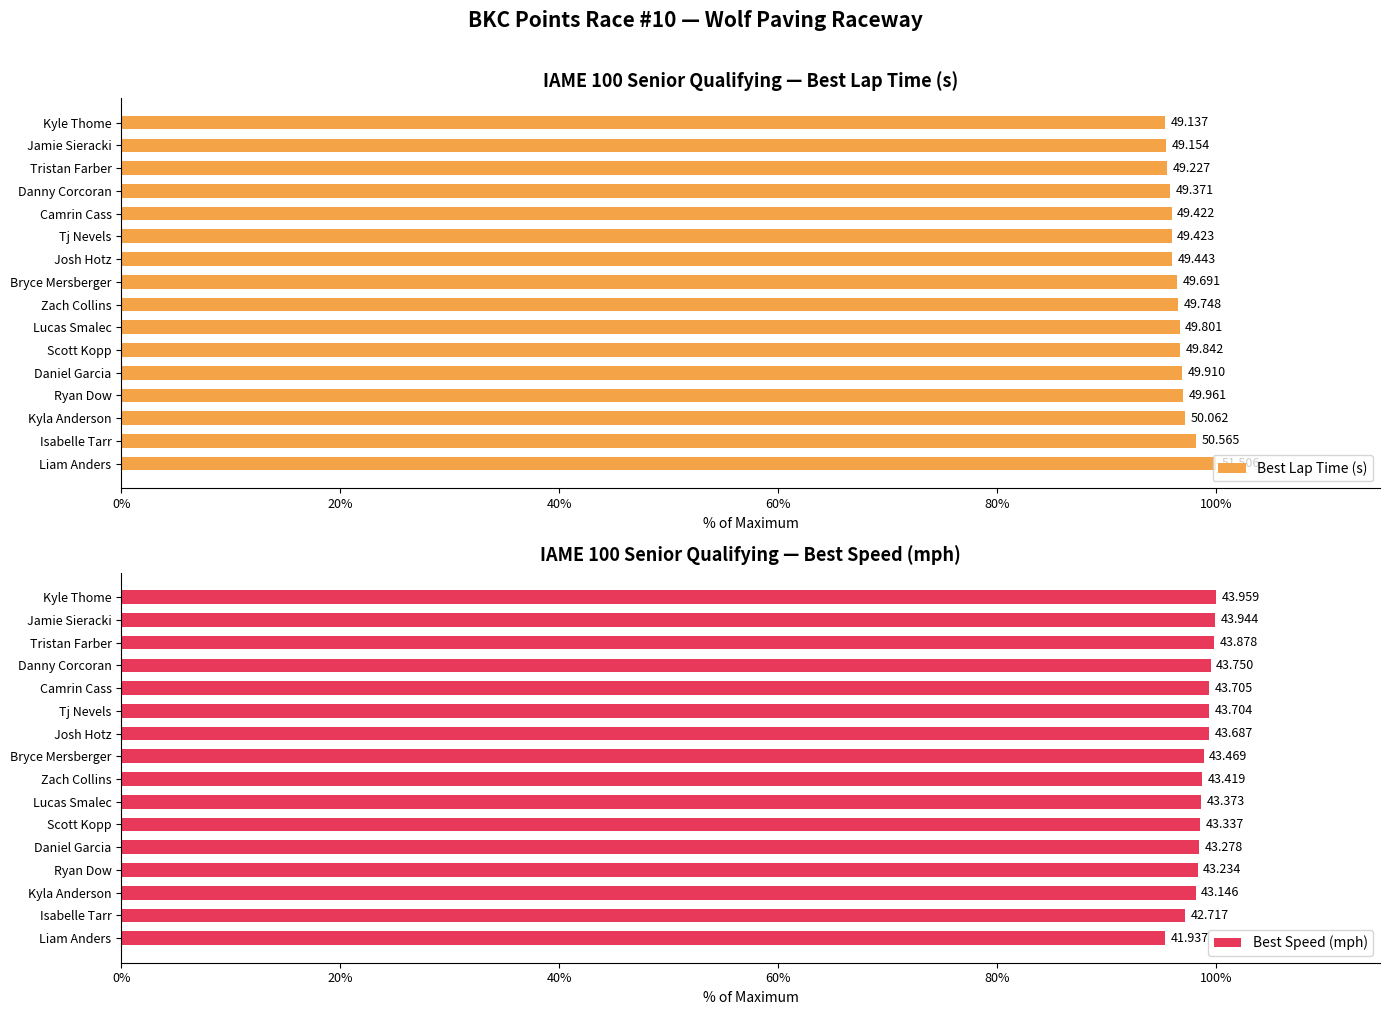

Which series has the widest spread of values?

Best Speed (mph)